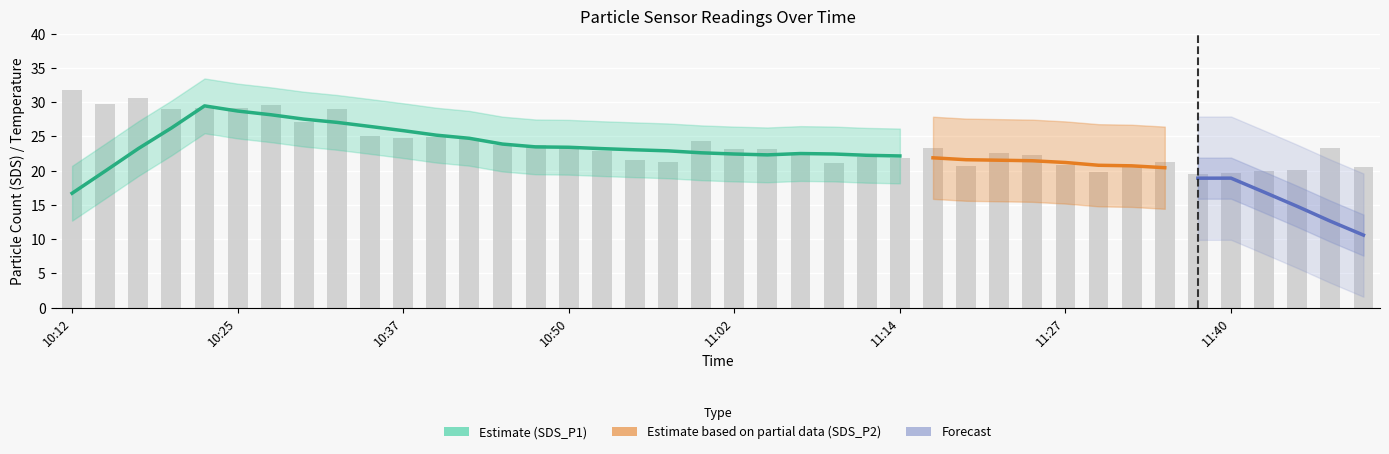

At which label does Temp first exceed 7?

10:27